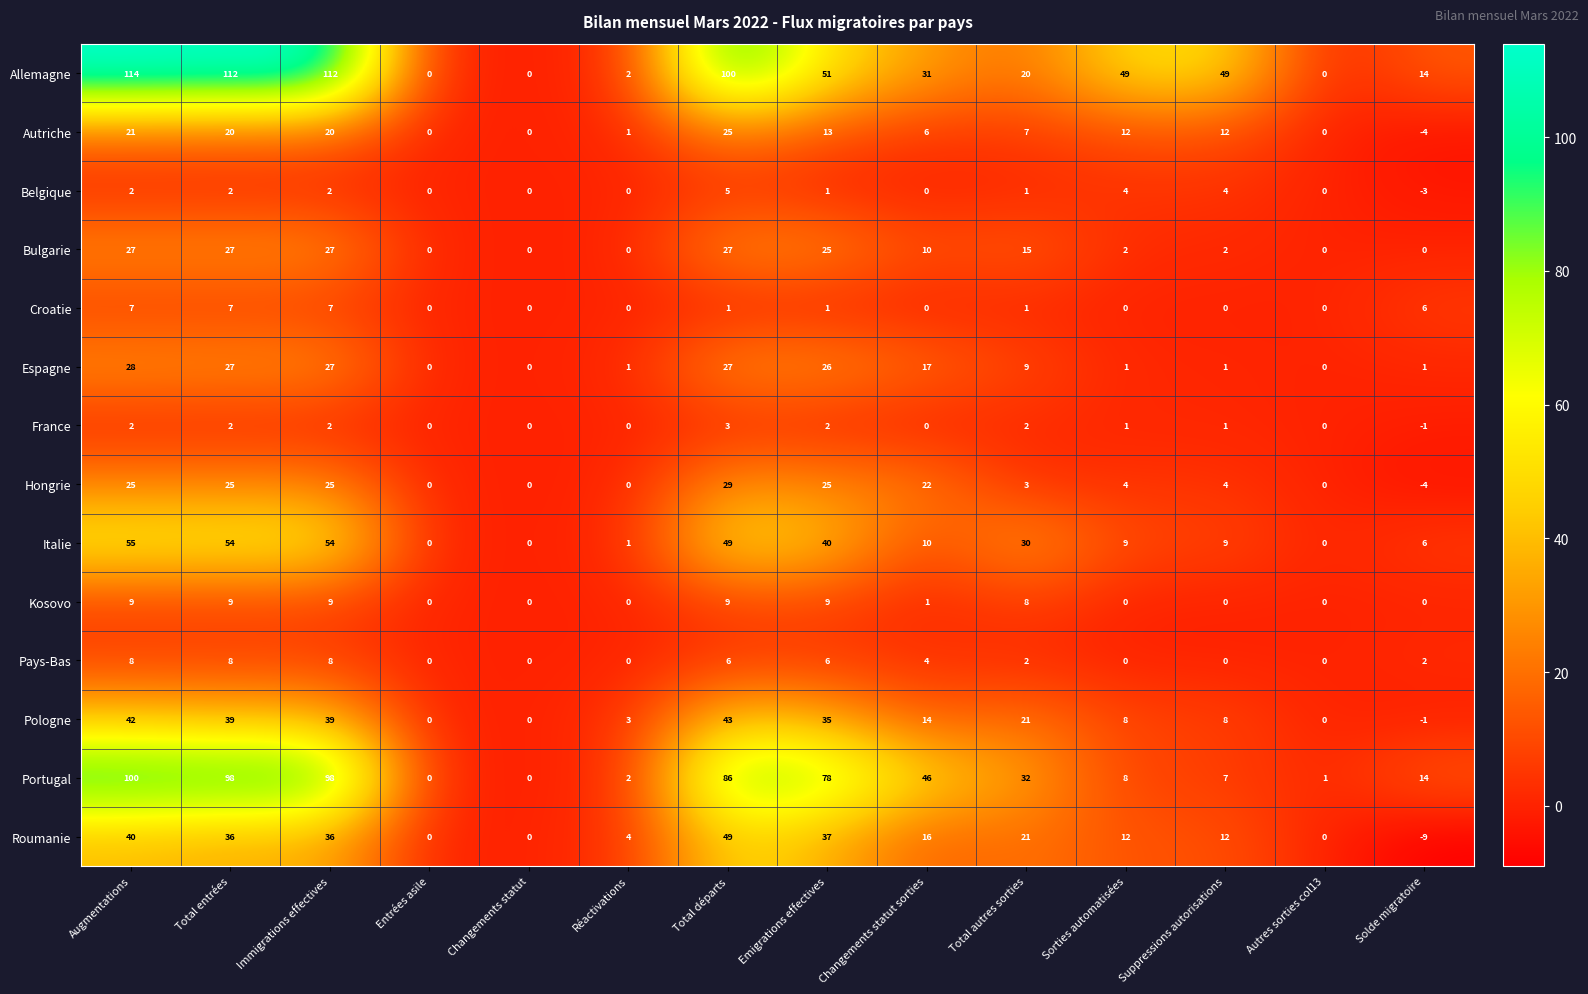

Rank the series by their maximum value, from lowest to highest.

France, Belgique, Croatie, Pays-Bas, Kosovo, Autriche, Bulgarie, Espagne, Hongrie, Pologne, Roumanie, Italie, Portugal, Allemagne